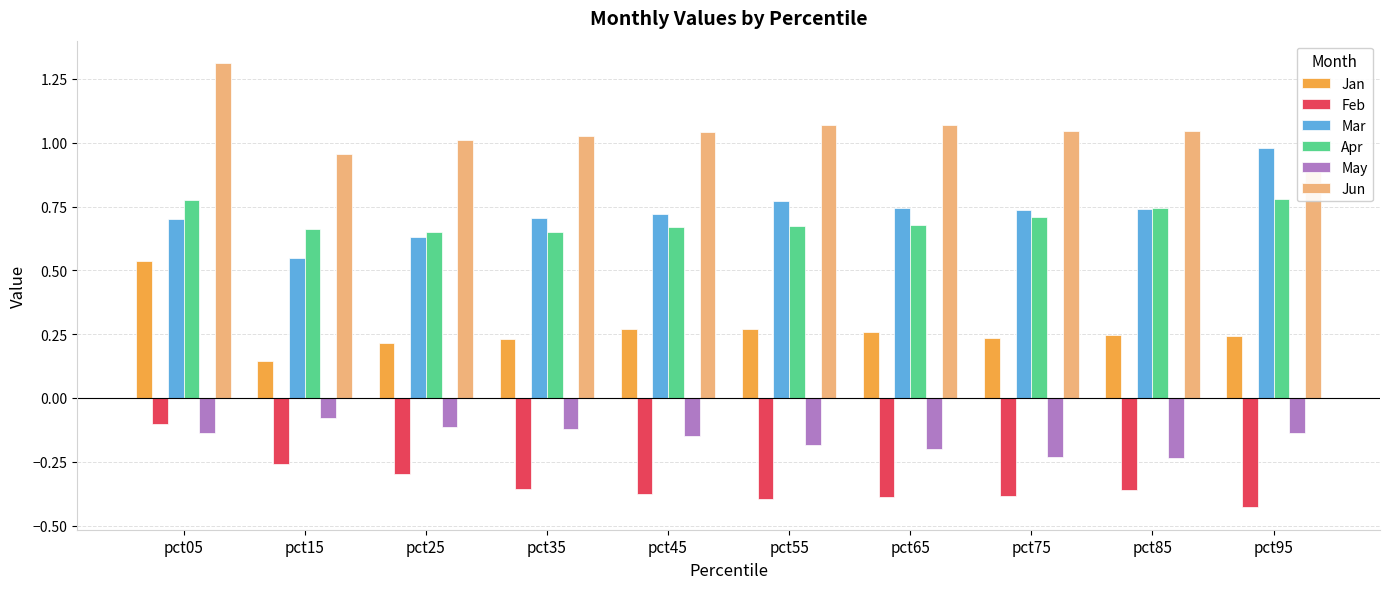

Is the value of Jun at pct65 greater than the value of Apr at pct75?

Yes